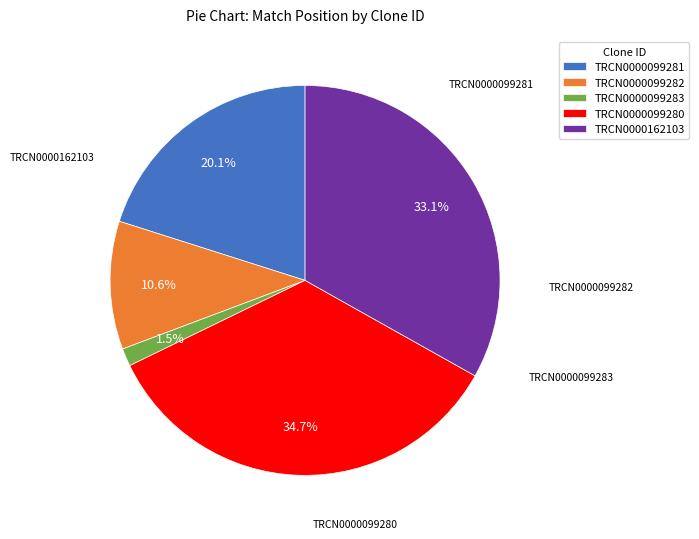

How many slices are in this pie chart?

5